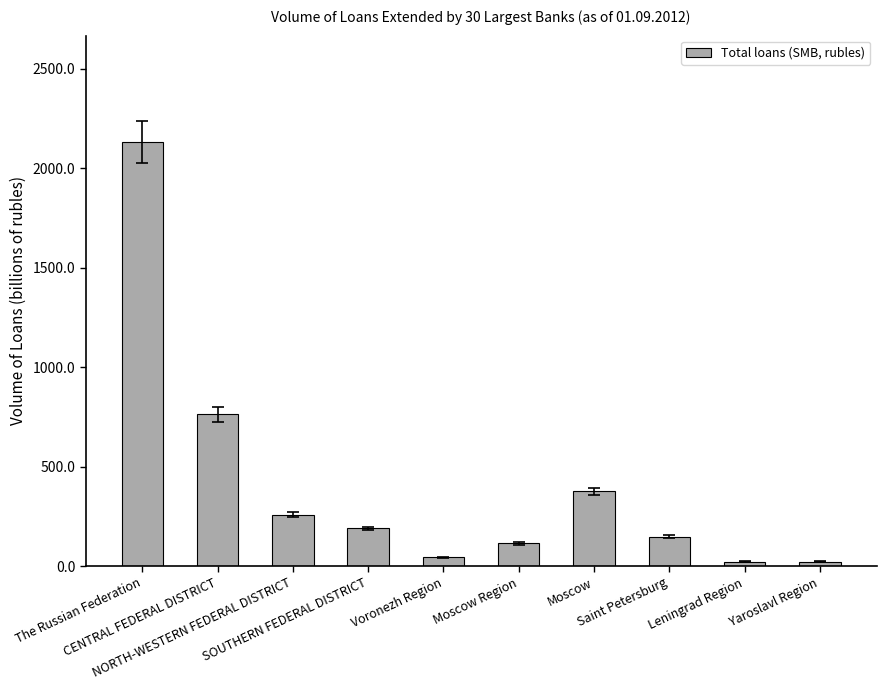

Are the bars grouped side by side (vs. stacked)?

No